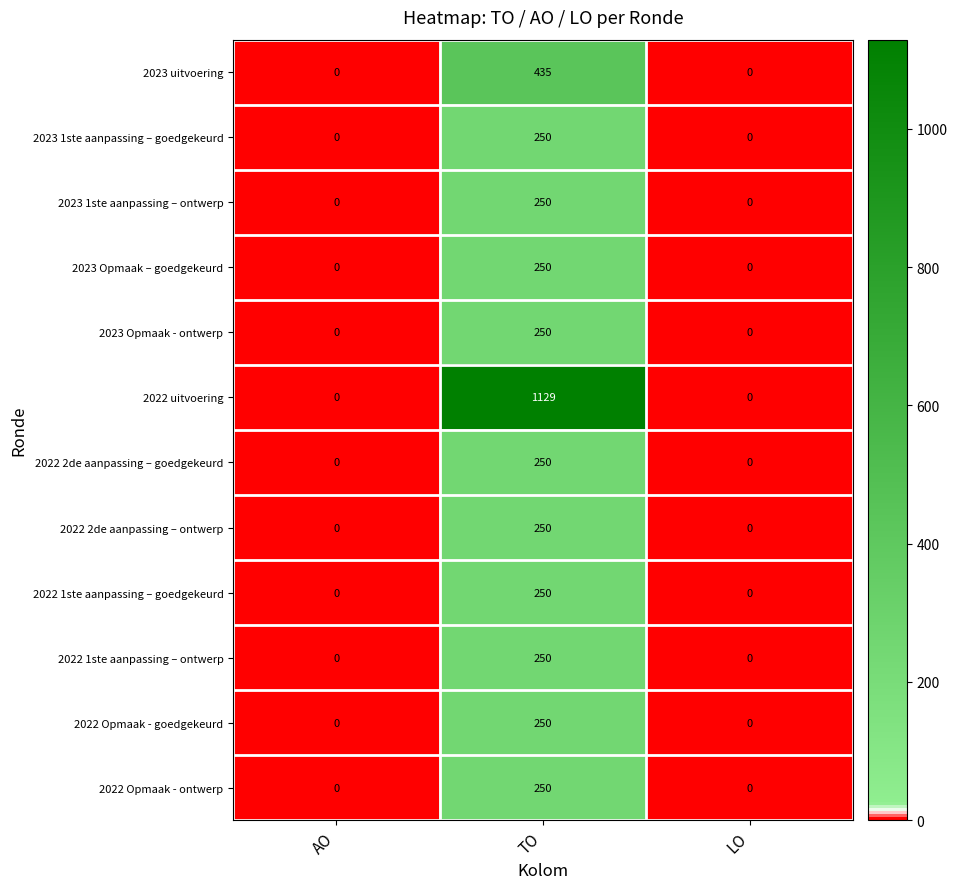

At which label does 2023 1ste aanpassing – ontwerp reach its peak?

TO